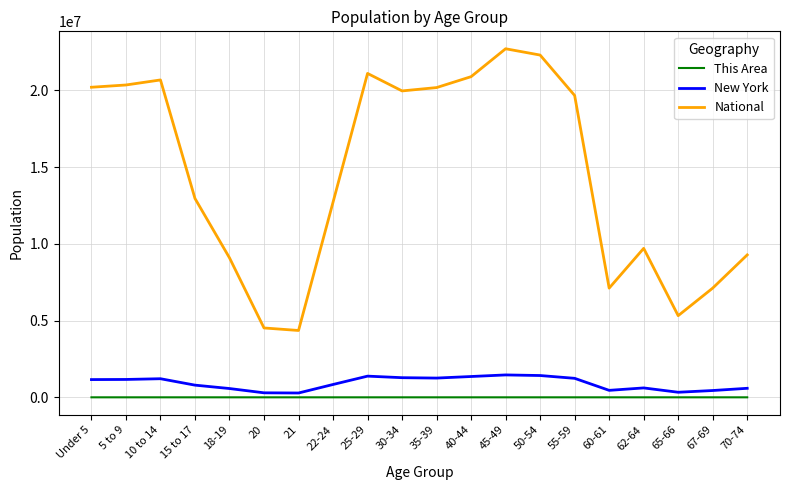

What is the sum of the This Area values at 67-69 and 30-34?

136